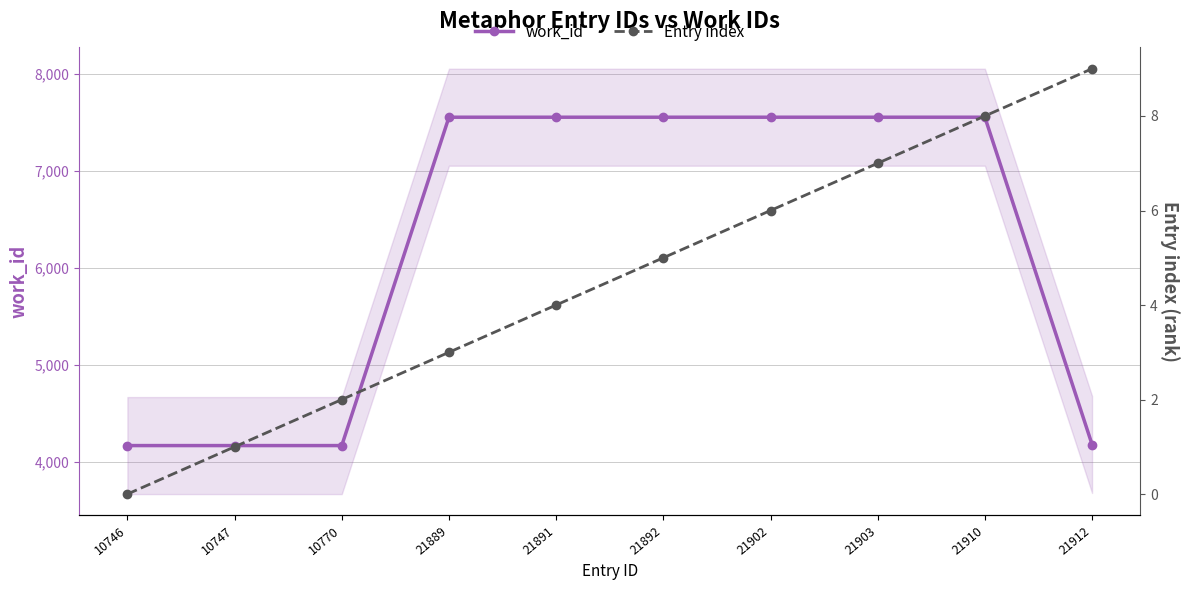

True or false: Entry index and work_id cross at least once.

False